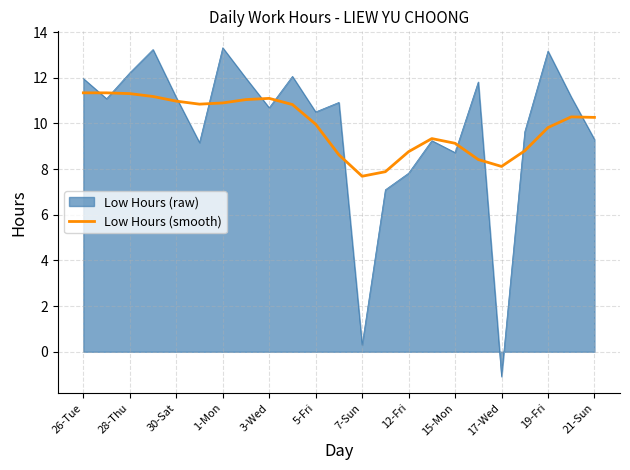

What is the greatest value displayed?

13.3